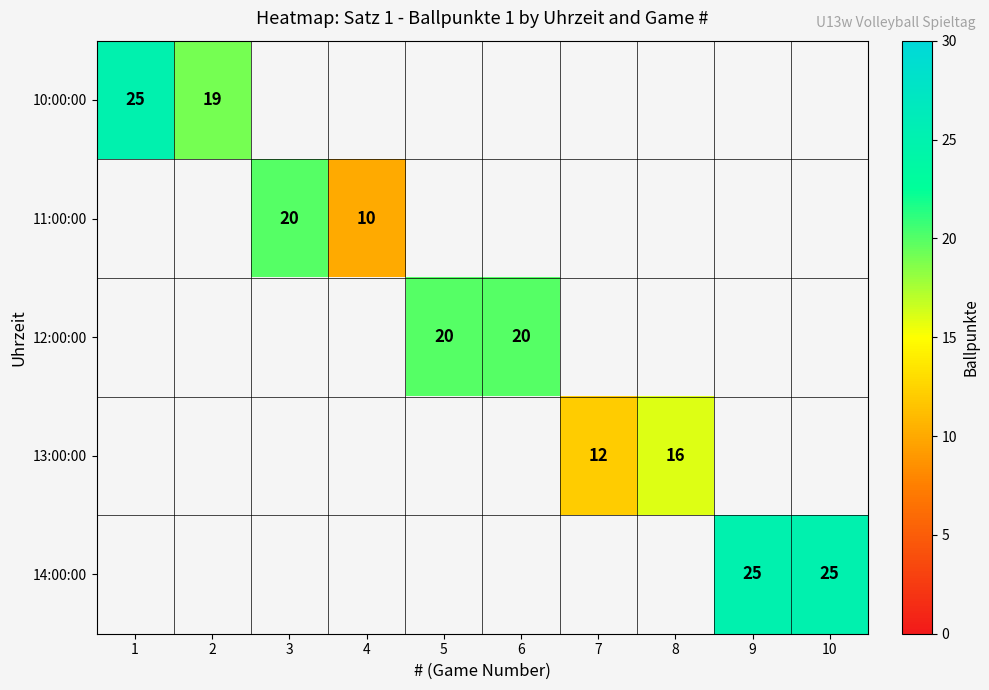

True or false: 12:00:00 has a value of 4 at 6.

False